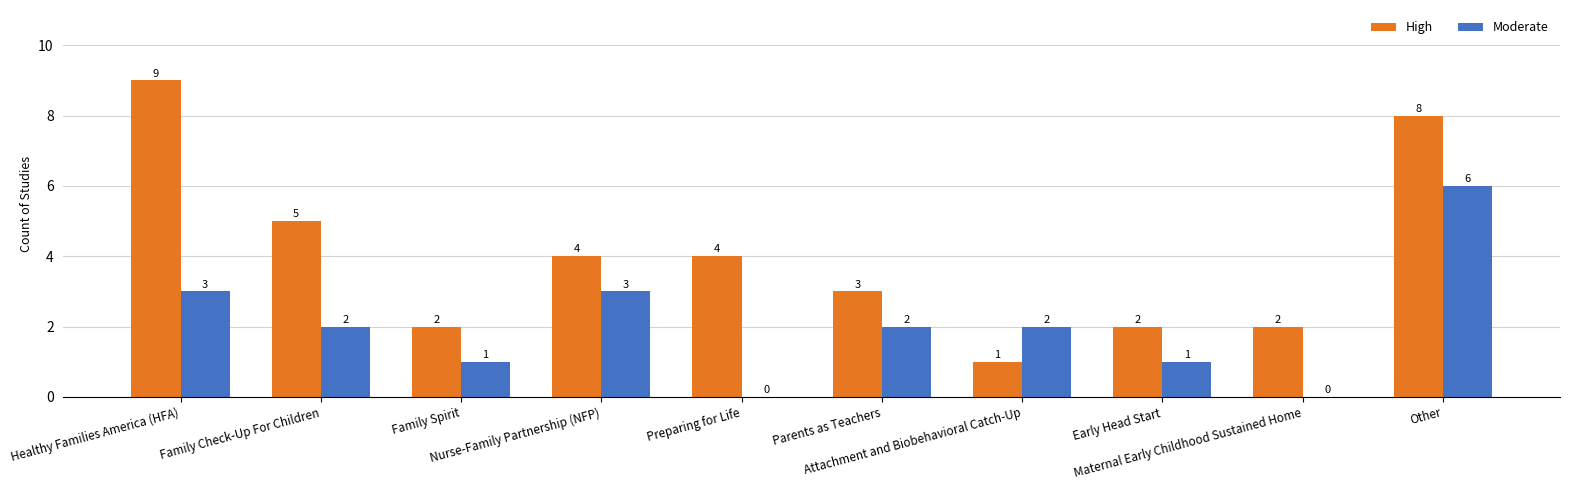

Count the High values in the range 2 to 5.

7